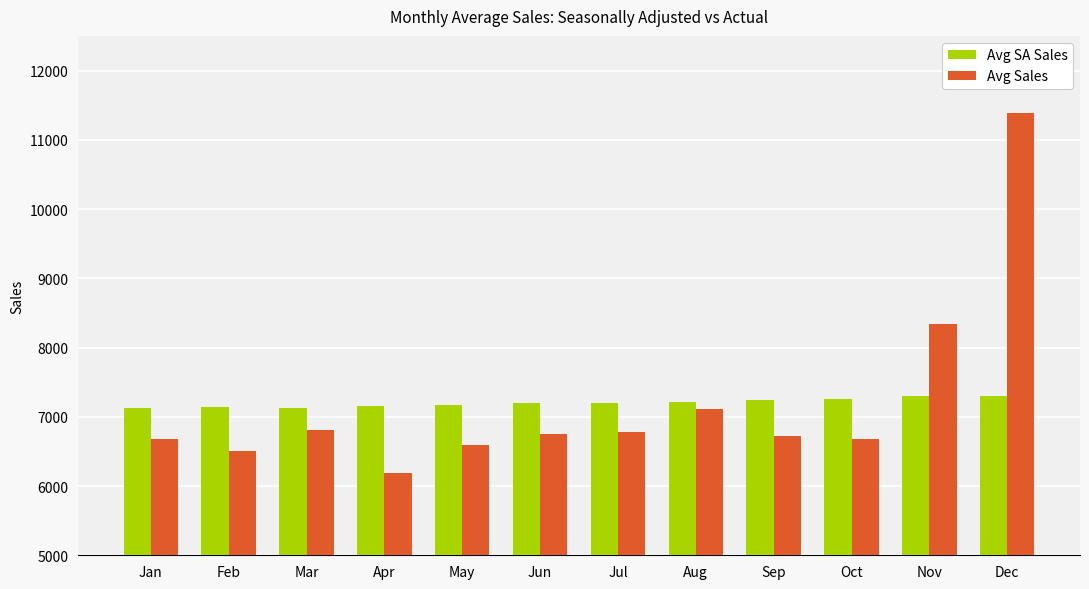

Between Apr and Jun, which series saw the biggest shift?

Avg Sales